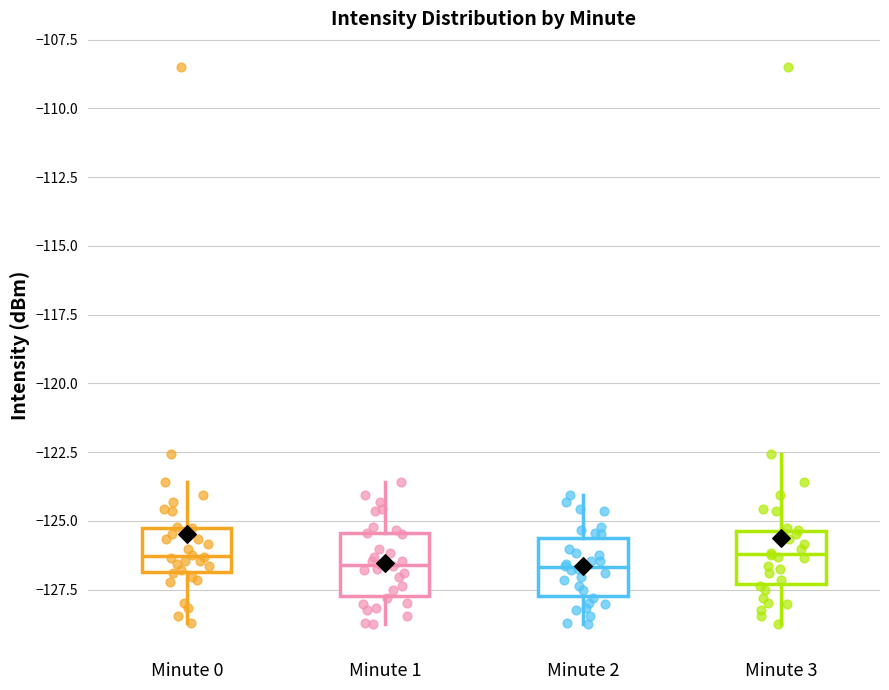

Reading left to right, read every box against the y-axis: the position of its median line, the range the box covers, and the ends of its whiskers. The values are not printed on the chart, so give them approximately, as read against the axis.

Minute 0: median -126.5, box -127.0 to -125.0, whiskers -128.5 to -123.5
Minute 1: median -126.5, box -127.5 to -125.5, whiskers -129.0 to -123.5
Minute 2: median -126.5, box -127.5 to -125.5, whiskers -129.0 to -124.0
Minute 3: median -126.0, box -127.5 to -125.5, whiskers -129.0 to -122.5